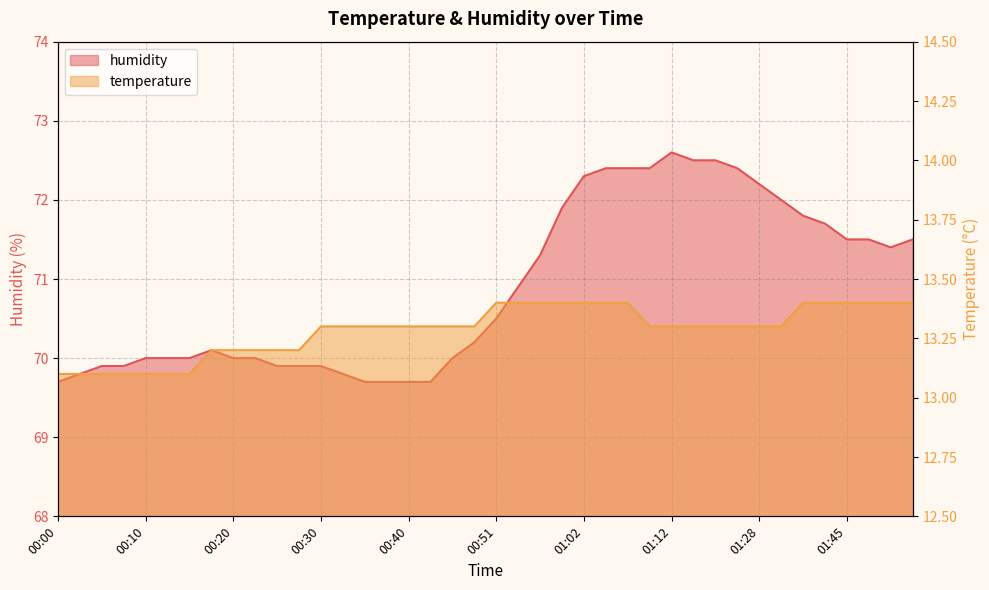

True or false: humidity and temperature intersect in this chart.

False